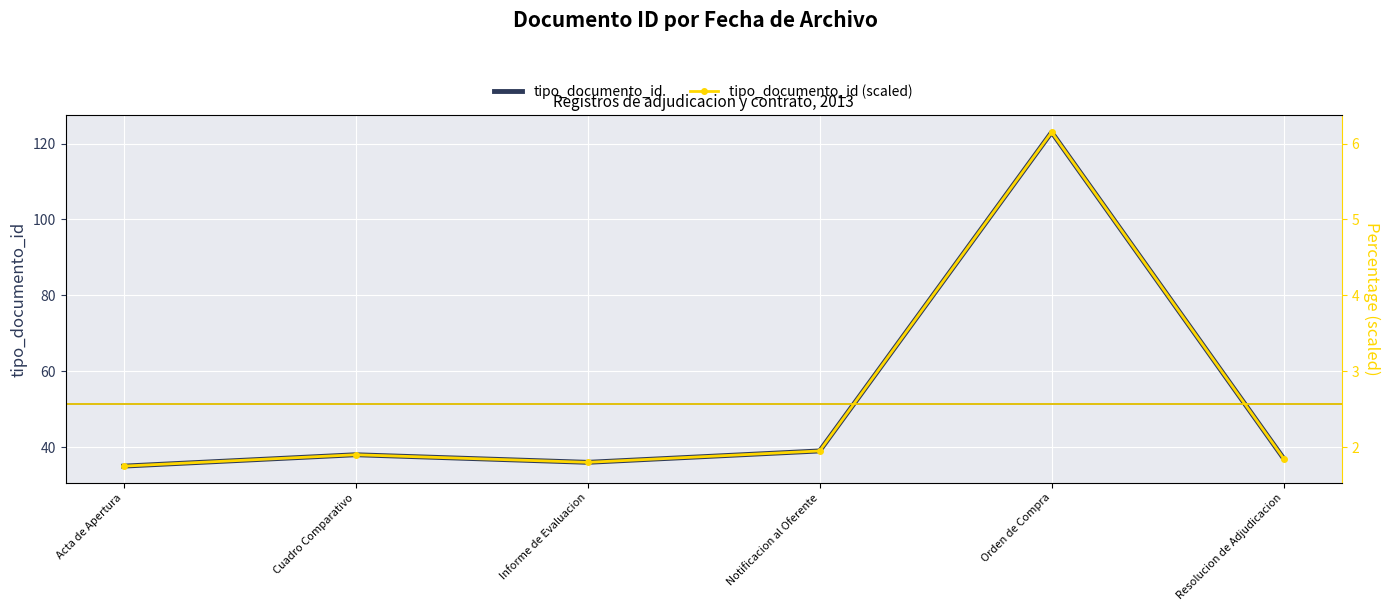

Which series has the largest range (max minus min)?

tipo_documento_id